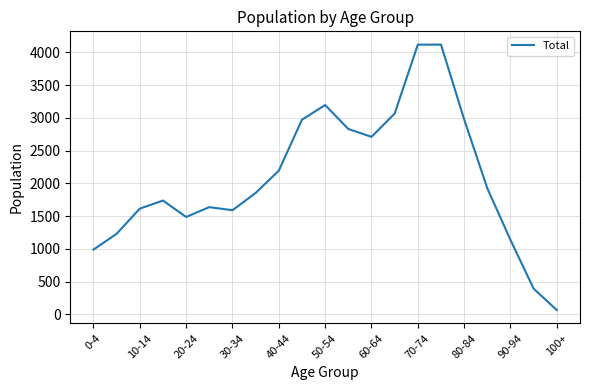

What is the greatest value displayed?

4120